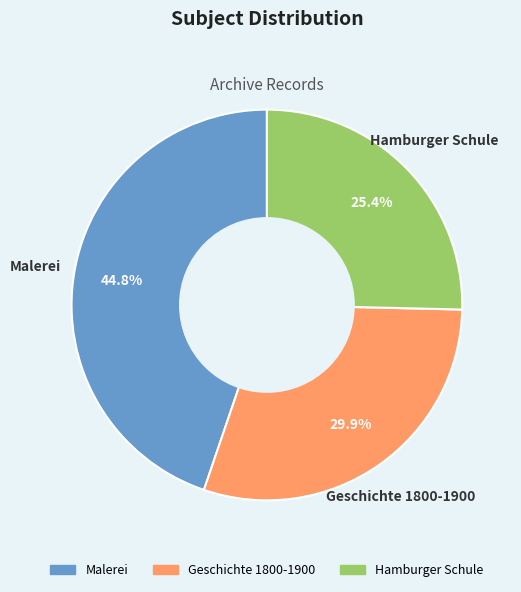

To the nearest percent, what percentage of the pie is Malerei?

45%